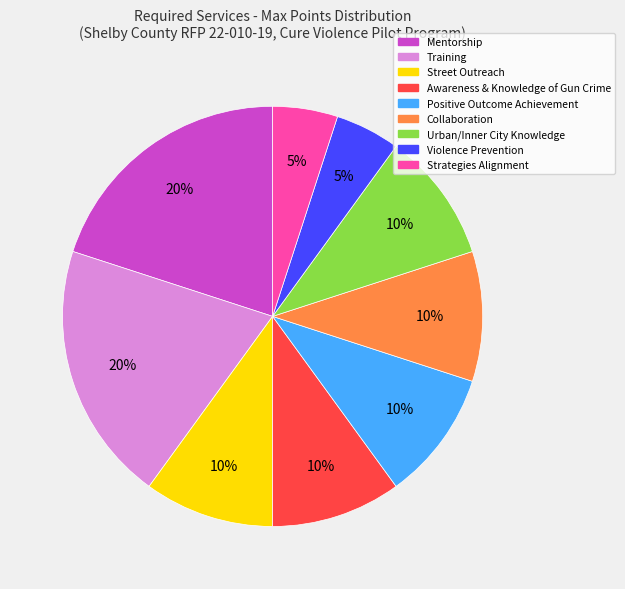

Which has a higher value, Violence Prevention or Urban/Inner City Knowledge?

Urban/Inner City Knowledge